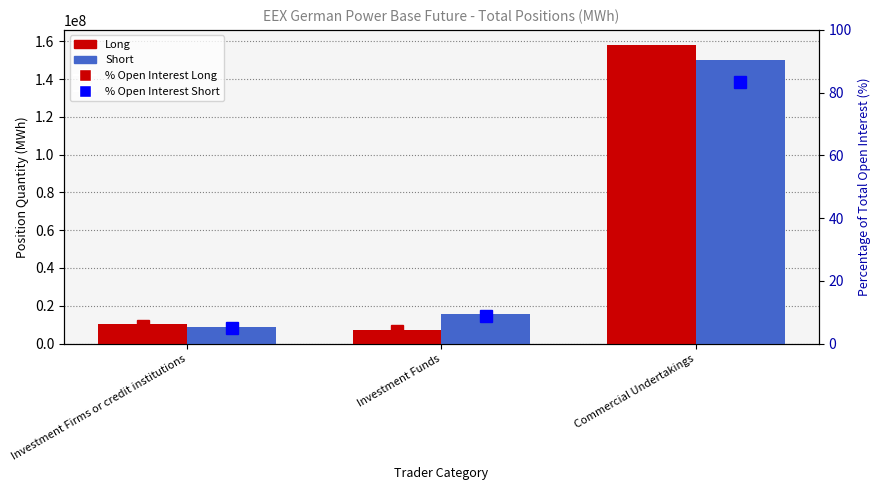

Is the value of Long at Investment Funds greater than the value of % Short at Investment Funds?

Yes